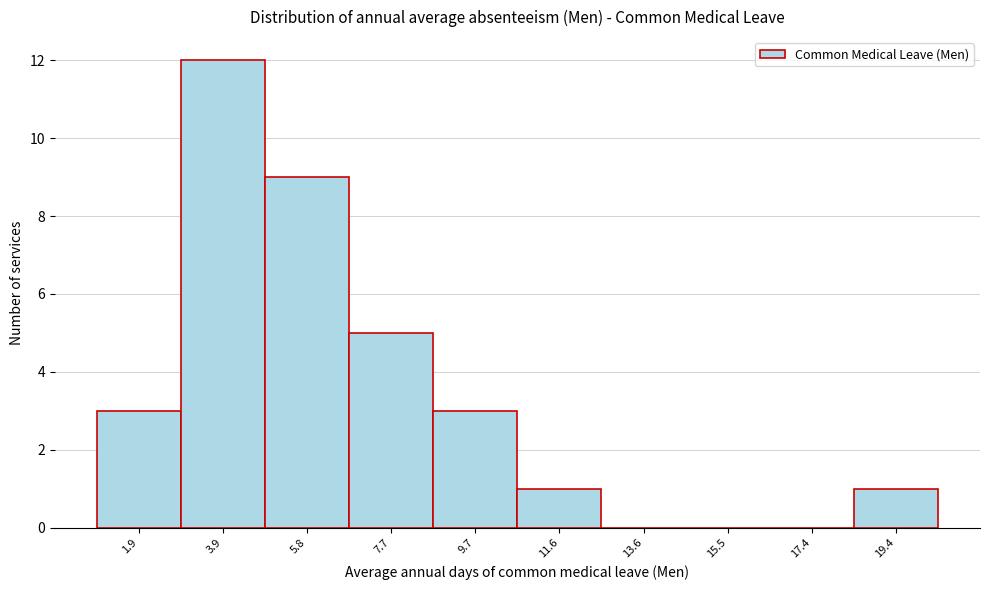

Reading left to right, transcribe all the data shown in this chart.

1.9=3	3.9=12	5.8=9	7.7=5	9.7=3	11.6=1	13.6=0	15.5=0	17.4=0	19.4=1